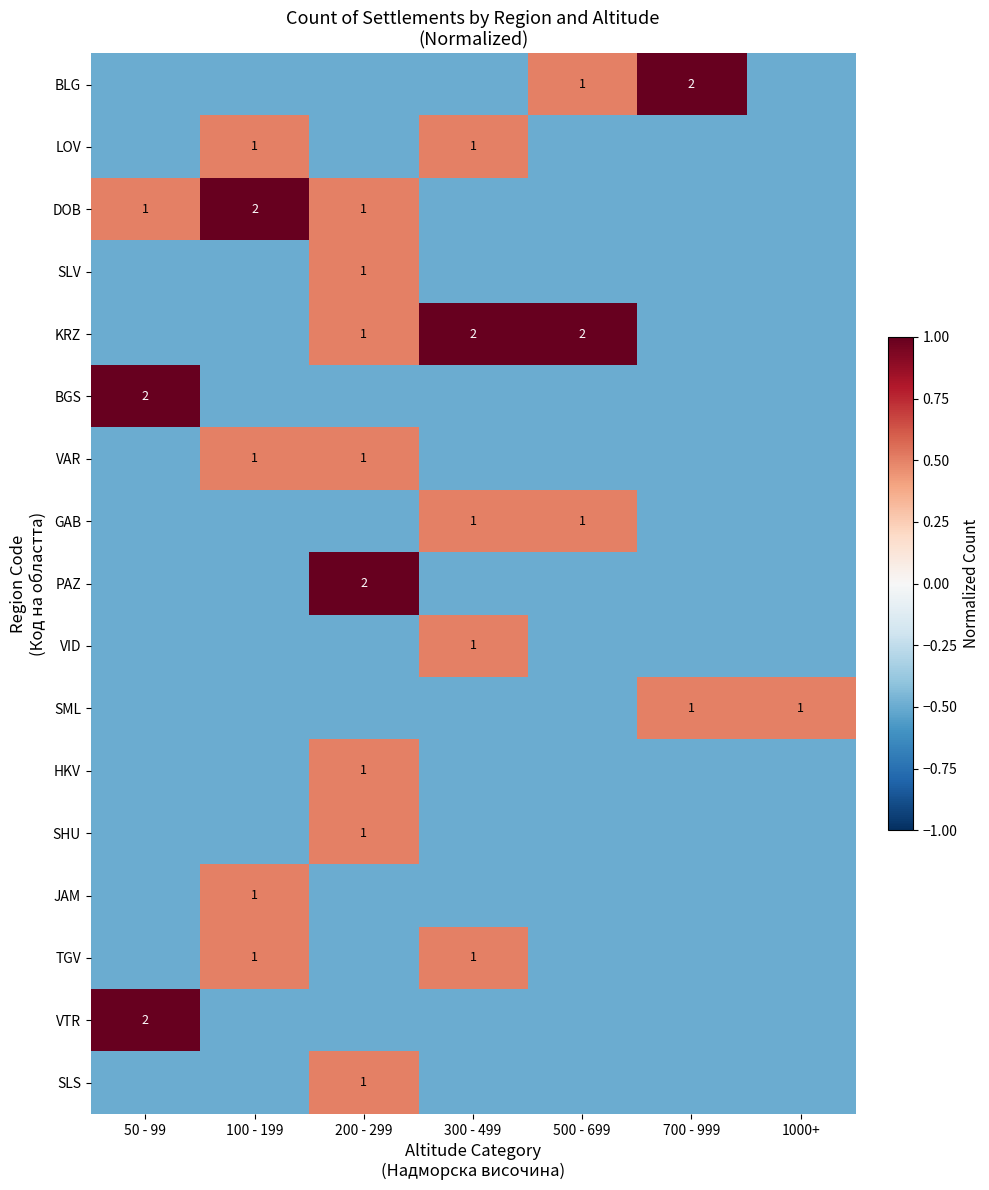

Which series has the largest total across all categories?

KRZ